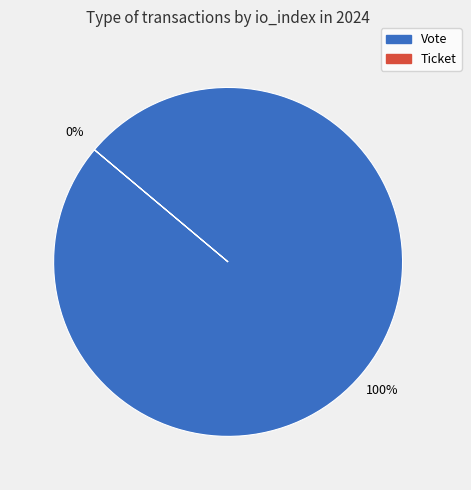

What is the smallest slice in the pie chart?

Ticket